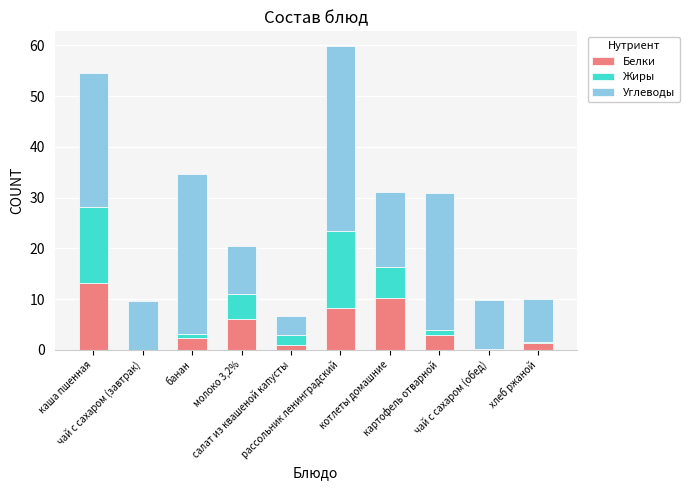

What is the sum of all Белки values?

45.1